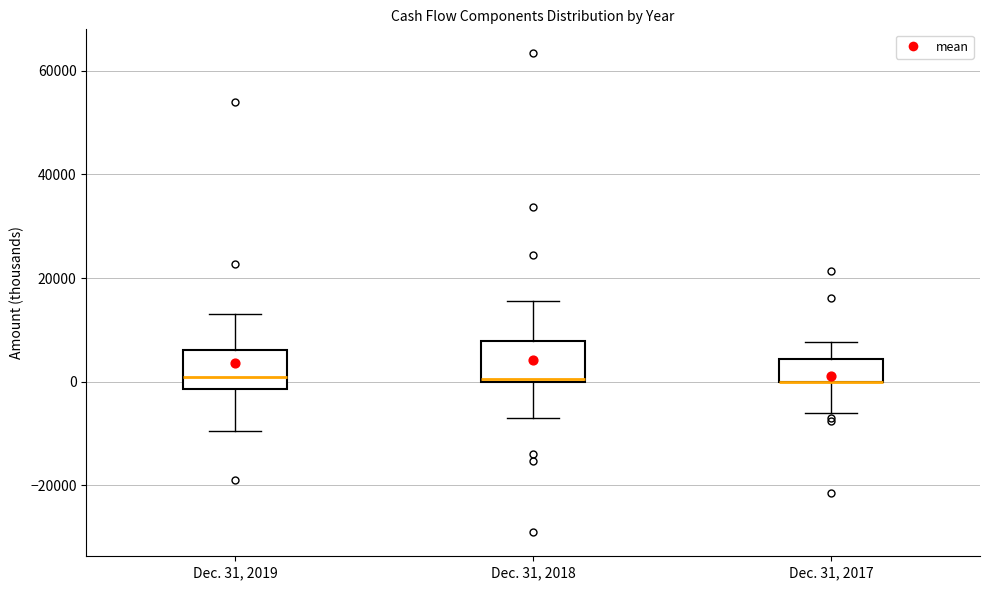

Reading left to right, read every box against the y-axis: the position of its median line, the range the box covers, and the ends of its whiskers. The values are not printed on the chart, so give them approximately, as read against the axis.

Dec. 31, 2019: median 0, box -2000 to 6000, whiskers -10000 to 14000
Dec. 31, 2018: median 0, box 0 to 8000, whiskers -8000 to 16000
Dec. 31, 2017: median 0 (drawn on the box's lower edge), box 0 to 4000, whiskers -6000 to 8000